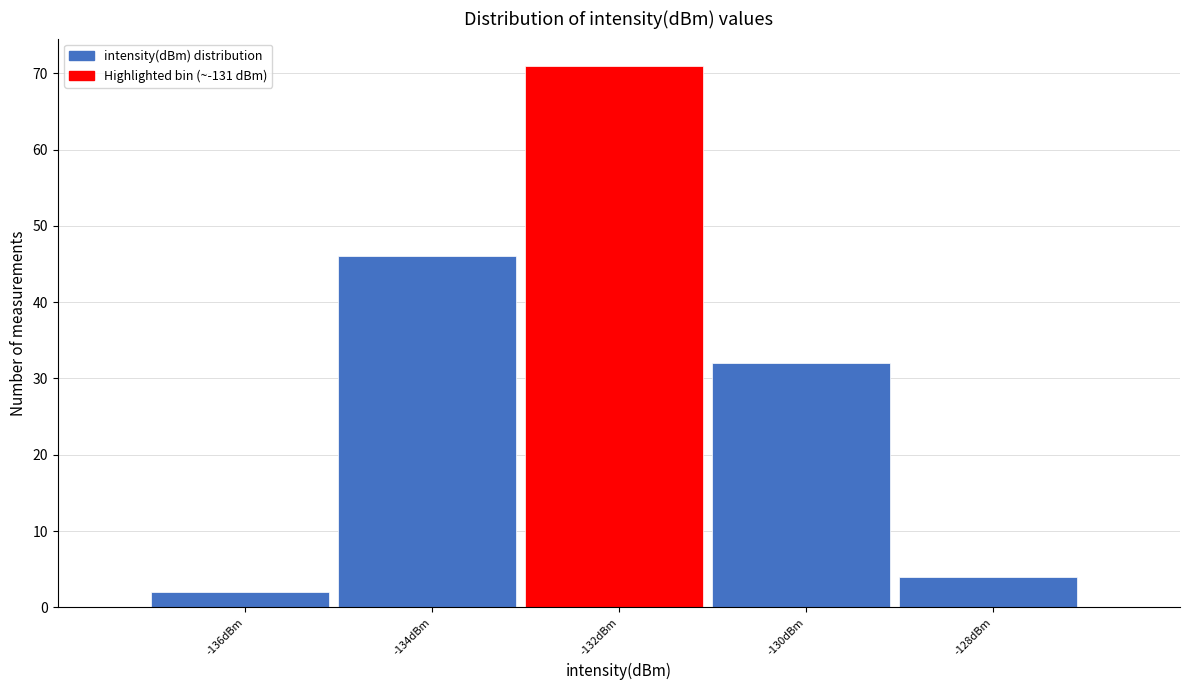

Reading left to right, what are all the values shown in this chart?

-136dBm=2	-134dBm=46	-132dBm=71	-130dBm=32	-128dBm=4